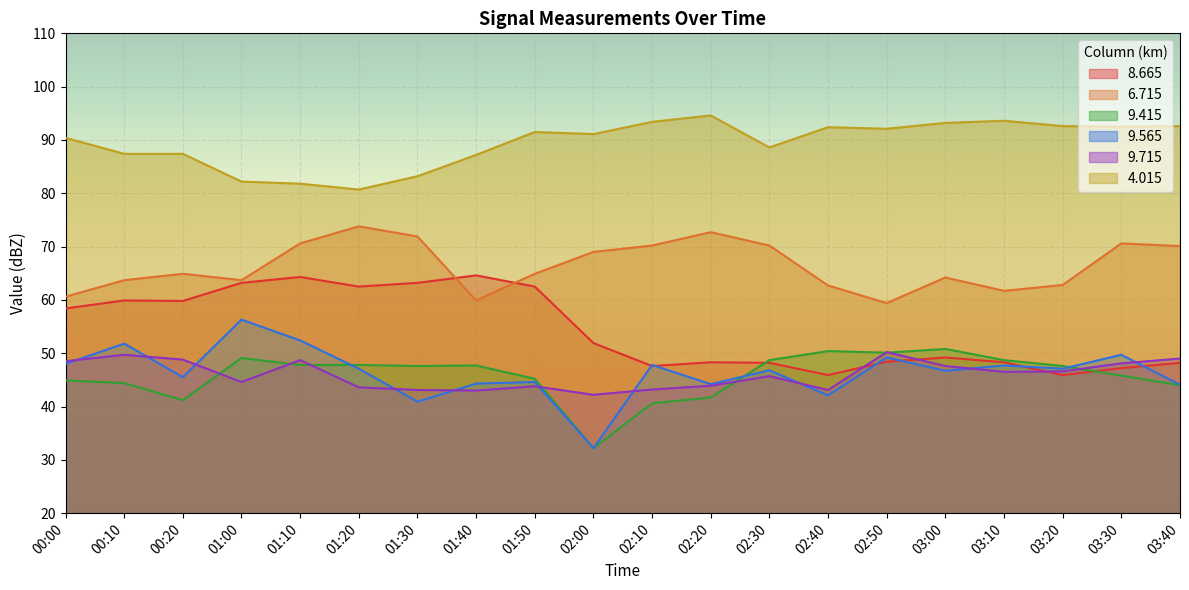

Does the chart display data point markers on the line(s)?

No